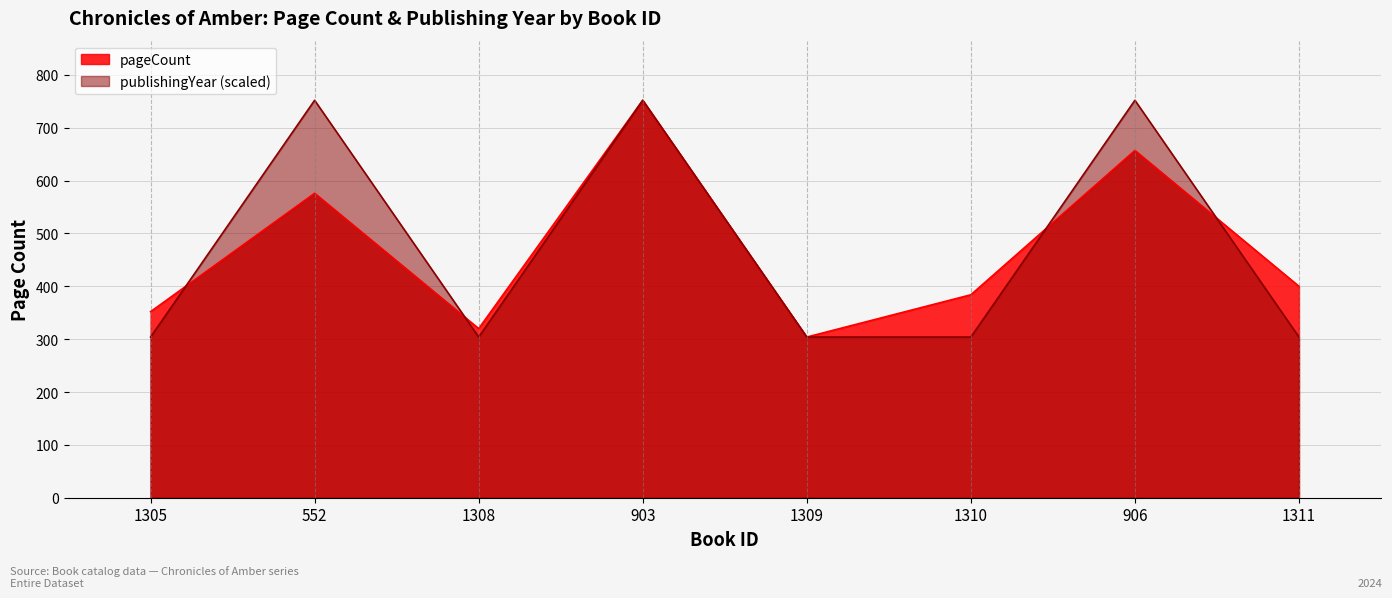

Where is the first local minimum for publishingYear?

1308